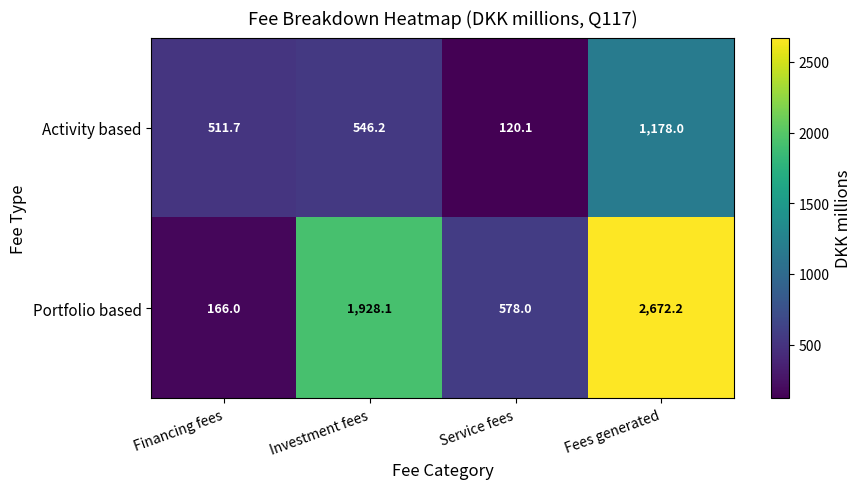

Reading left to right, list all the values displayed in this chart.

Activity based: Financing fees=511.7	Investment fees=546.2	Service fees=120.1	Fees generated=1178.0
Portfolio based: Financing fees=166.0	Investment fees=1928.1	Service fees=578.0	Fees generated=2672.2